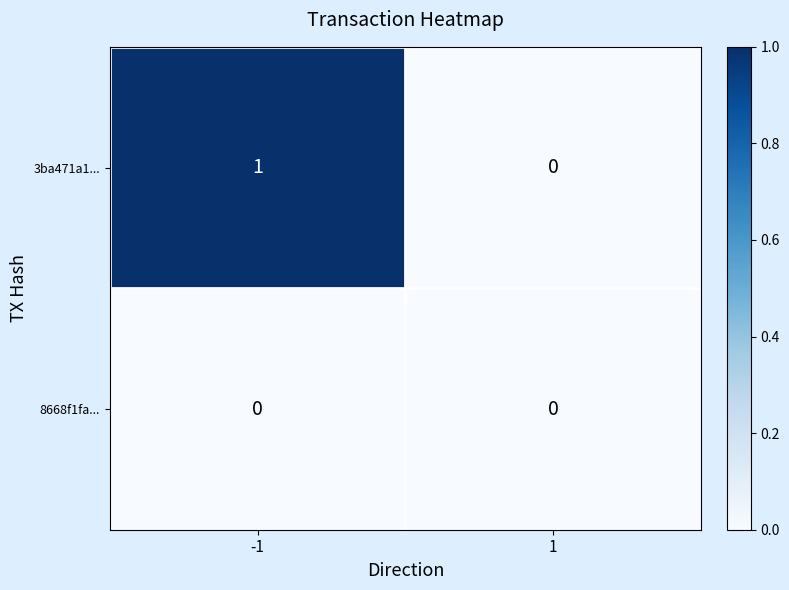

Is the value of 8668f1fa... at 1 greater than the value of 3ba471a1... at -1?

No